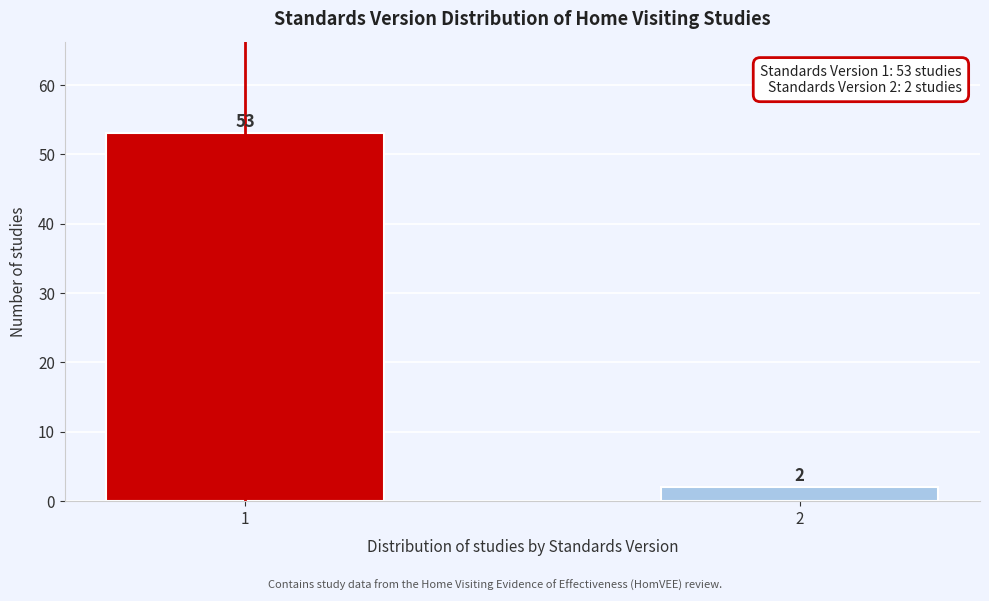

Reading left to right, transcribe all the data shown in this chart.

53	2